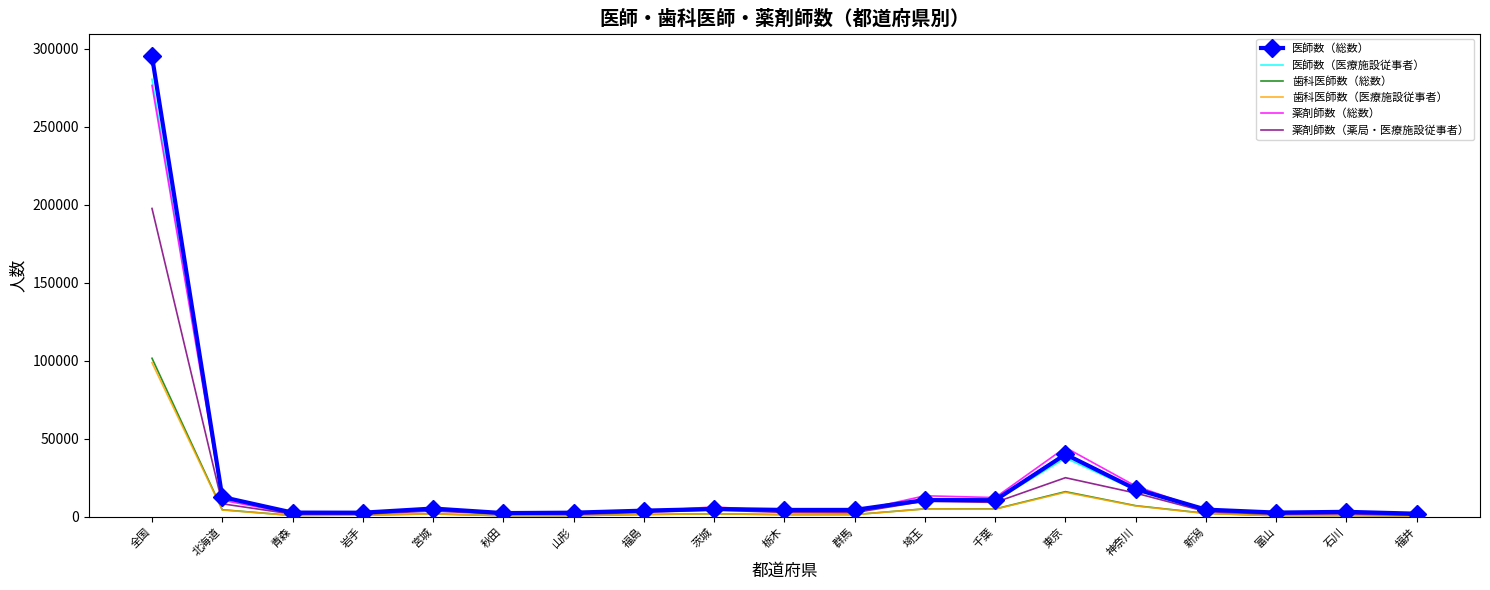

Which series has the largest range (max minus min)?

医師数（総数）